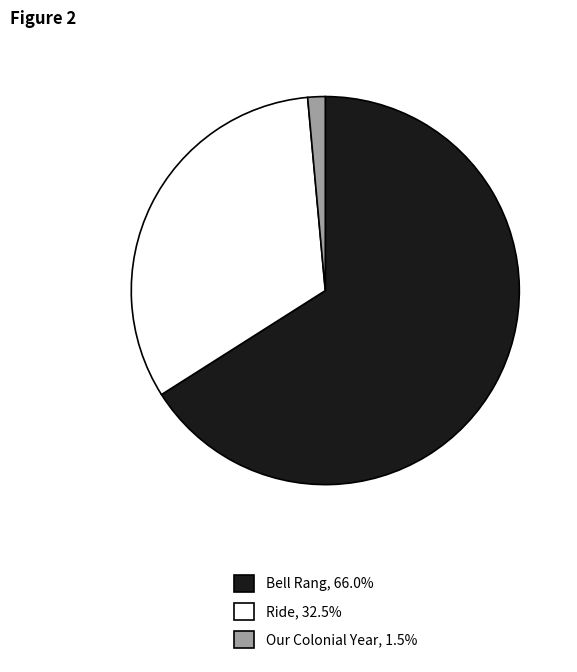

Which category accounts for the majority?

Bell Rang